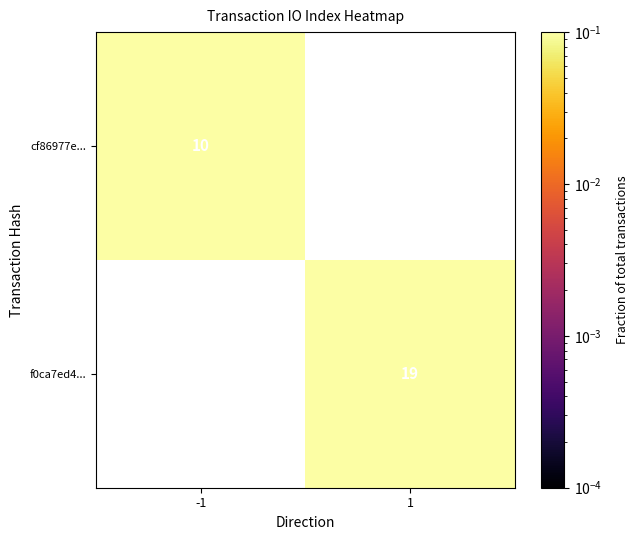

Is the value of f0ca7ed4... at 1 greater than the value of cf86977e... at -1?

Yes